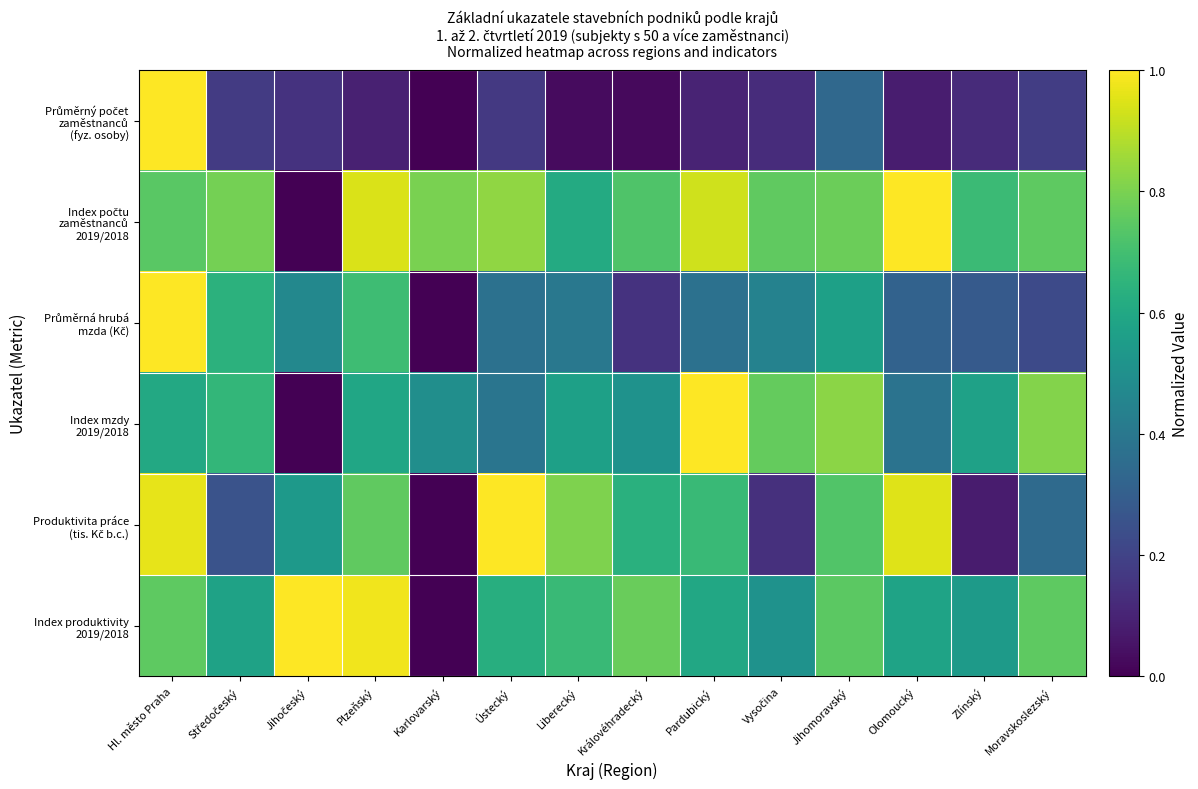

How many categories are shown in the chart?

14